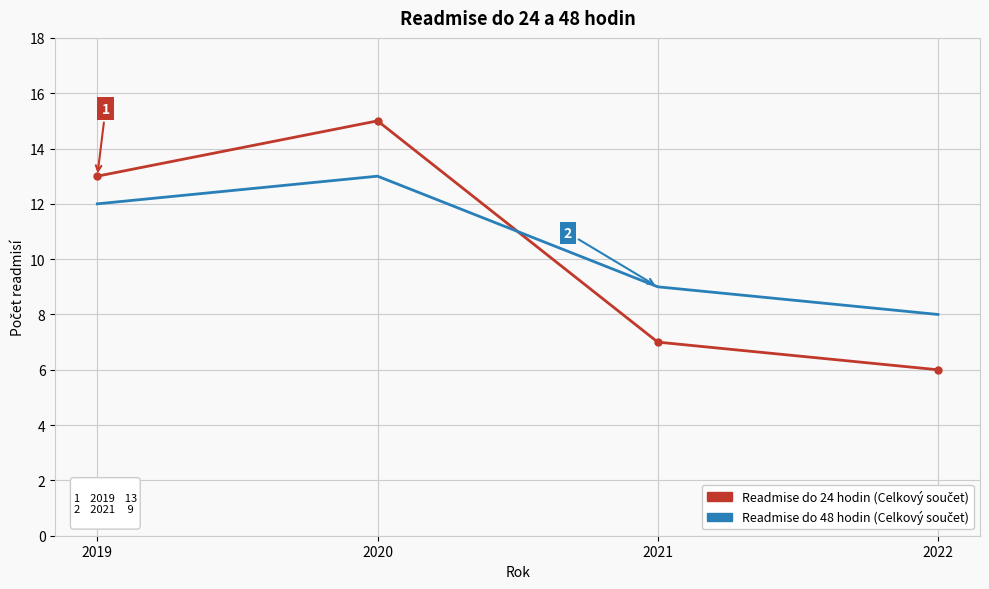

What is the total value across all series at 2019?

25